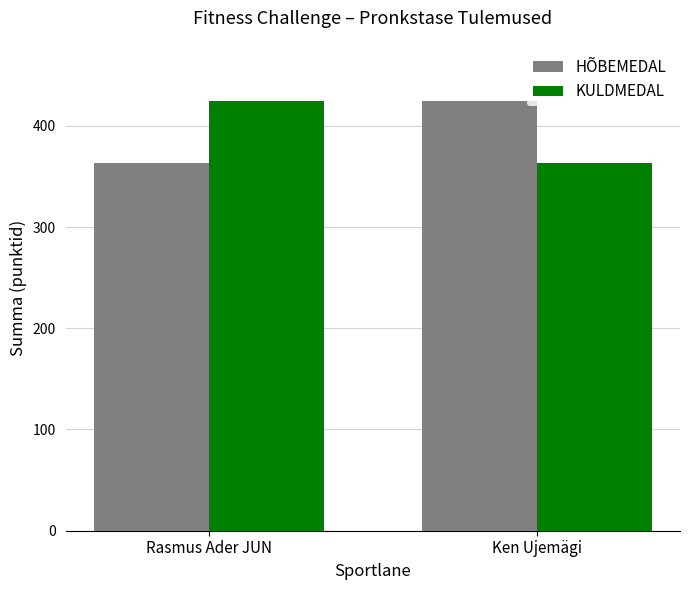

At which label does HÕBEMEDAL reach its peak?

Ken Ujemägi